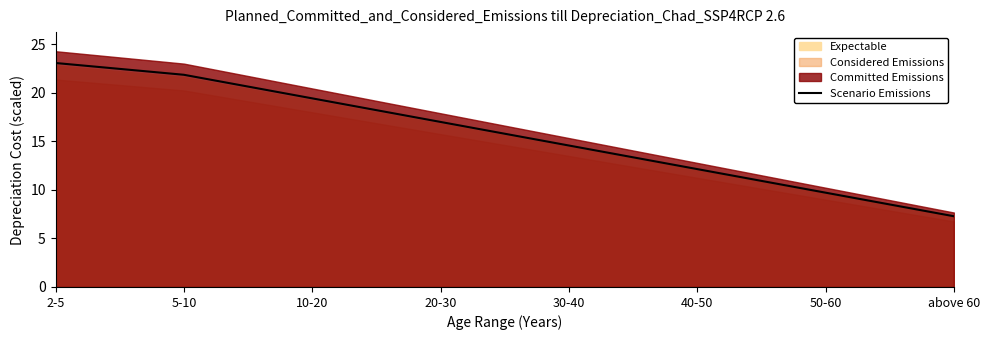

What is the average value?

15.6